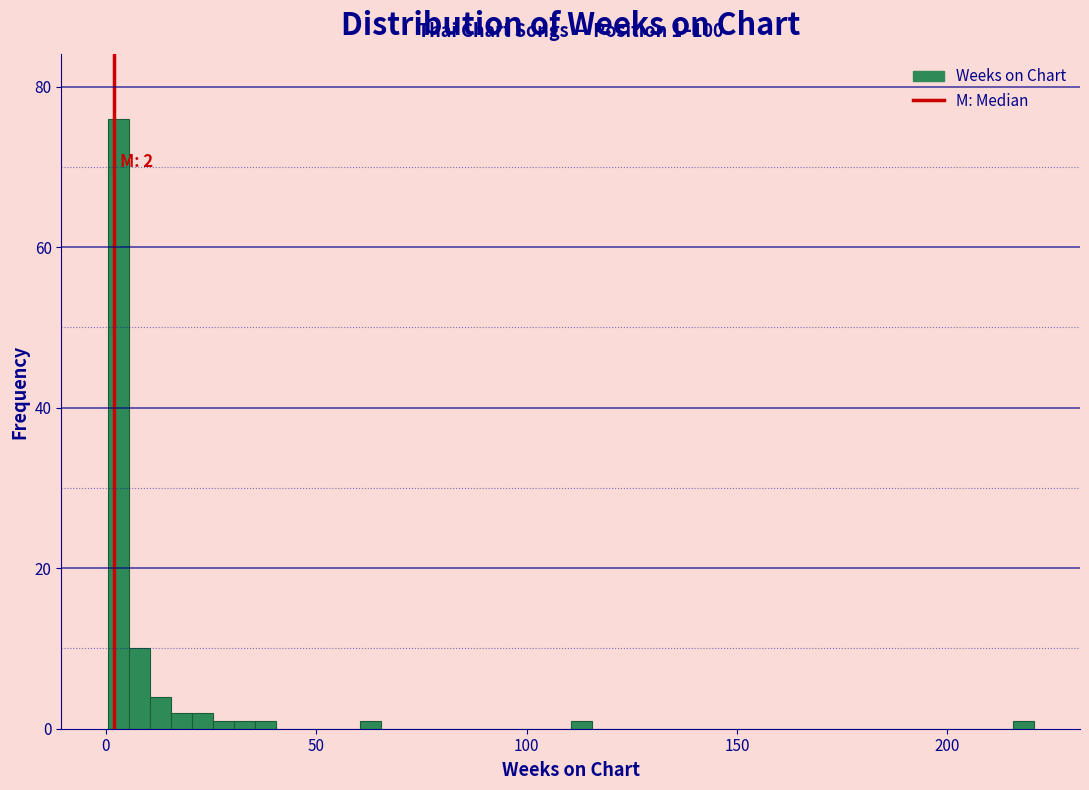

Around what value on the x-axis is the tallest bar? Give the approximate position of its centre, as read against the axis.

5